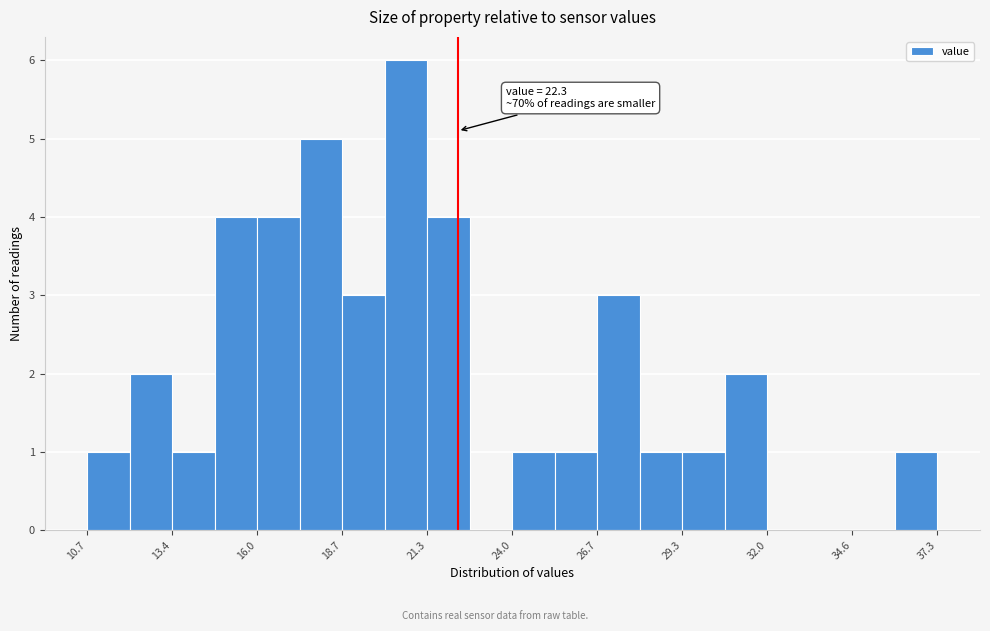

Around what value on the x-axis is the tallest bar? Give the approximate position of its centre, as read against the axis.

20.5